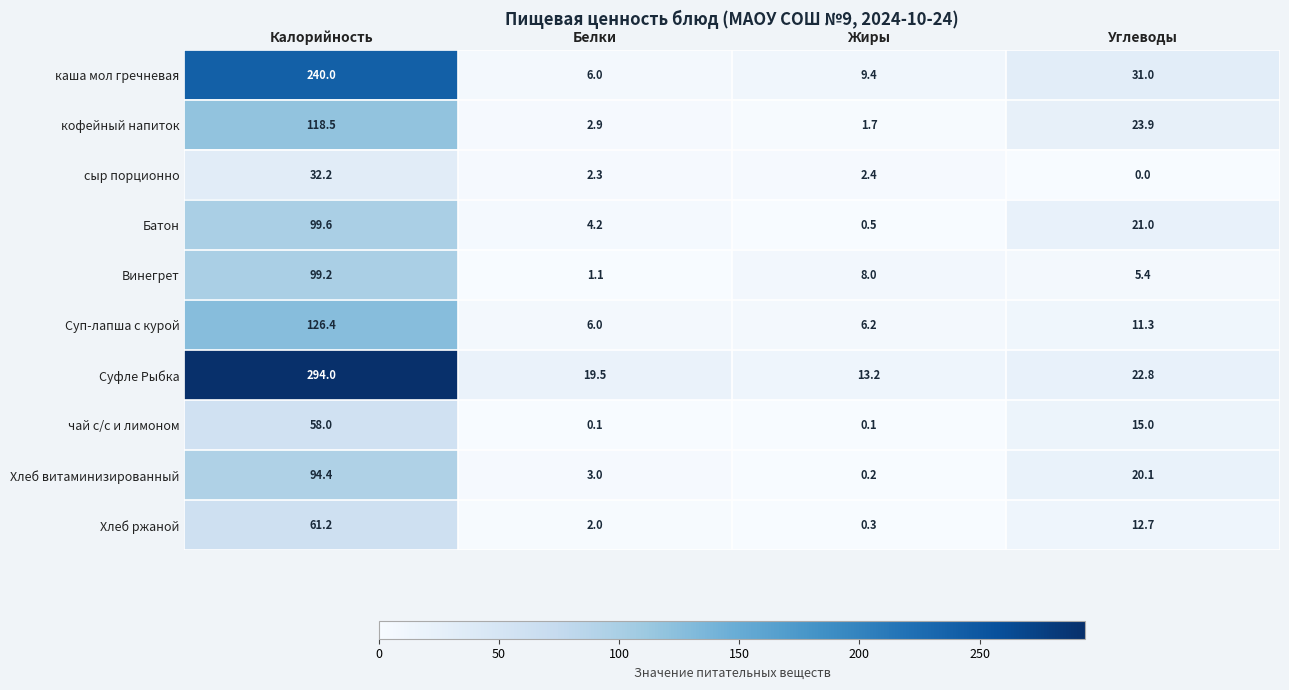

Is it true that сыр порционно equals 32.2 at Калорийность?

True